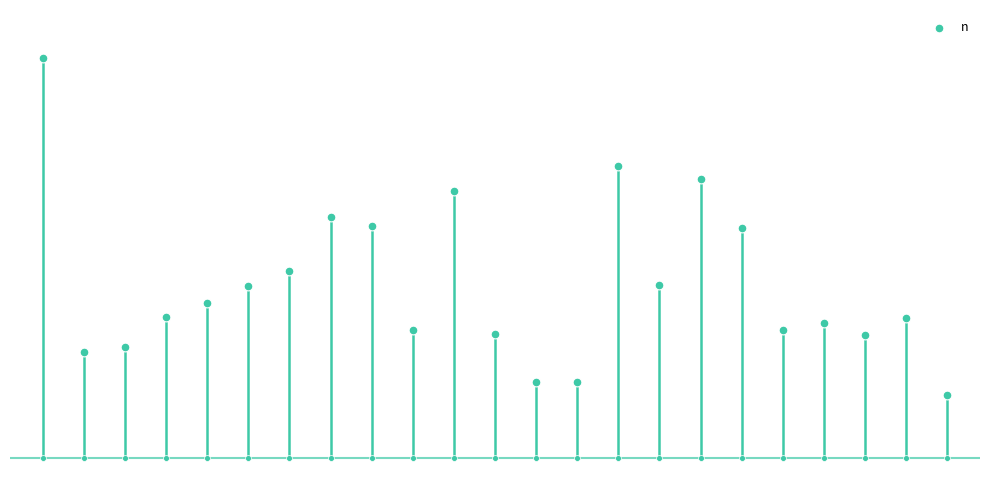

What is the change in value from 13 to 17?

+426